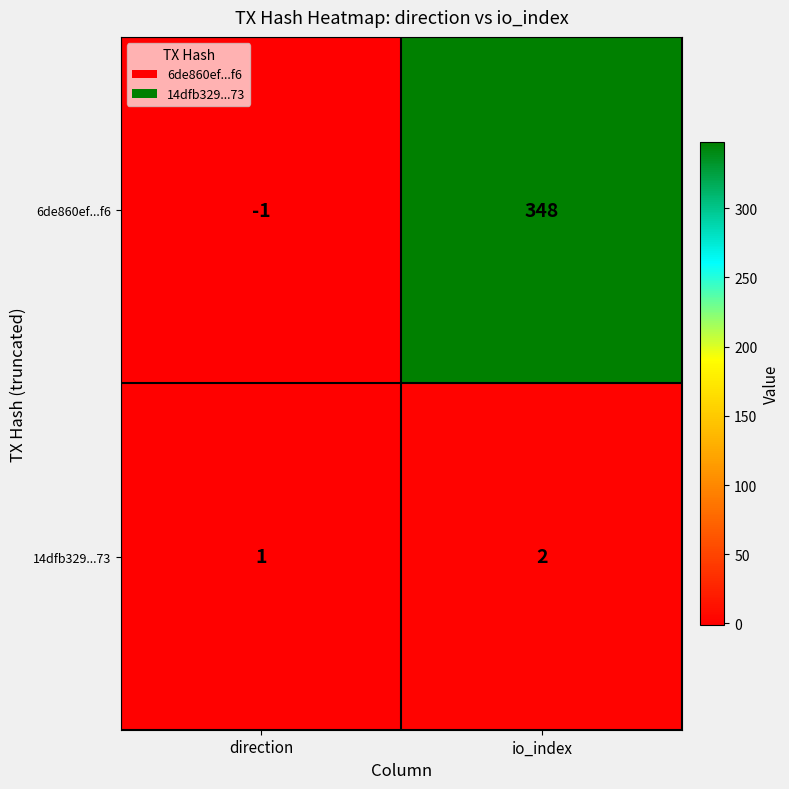

Which series has the largest total across all categories?

6de860ef...f6